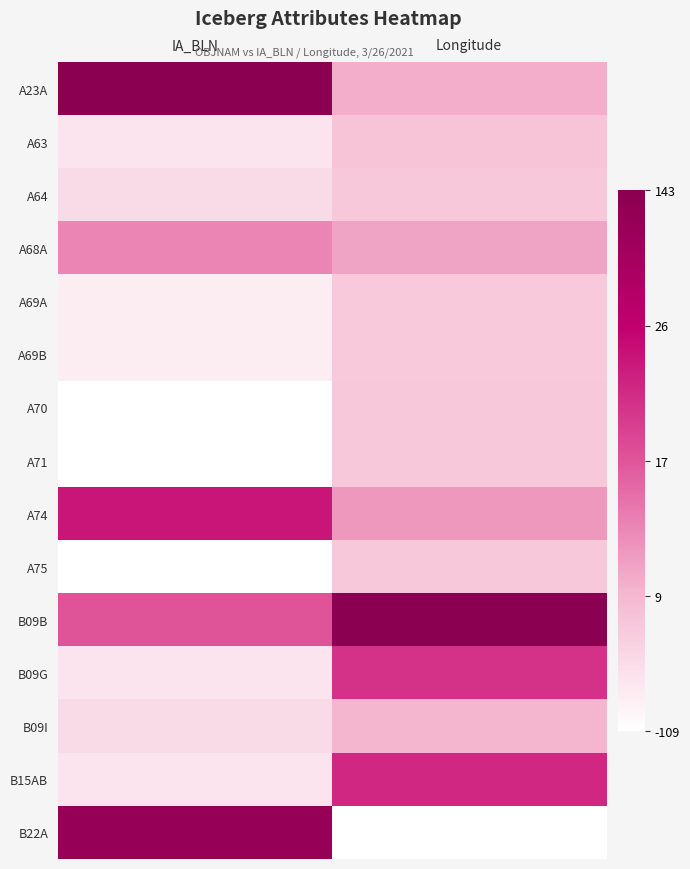

Count the number of data series in this chart.

15